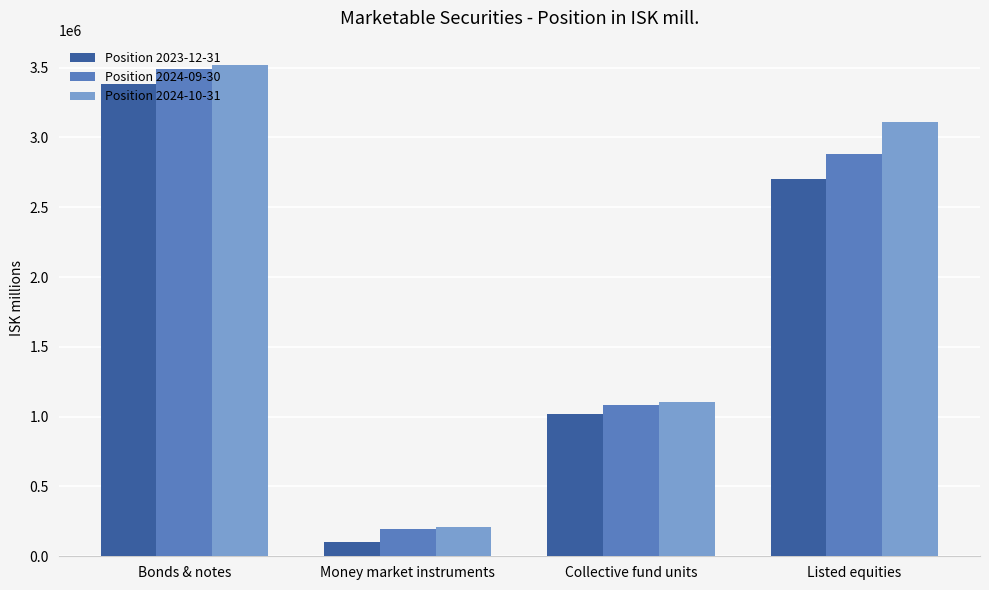

How many series are shown in this chart?

3